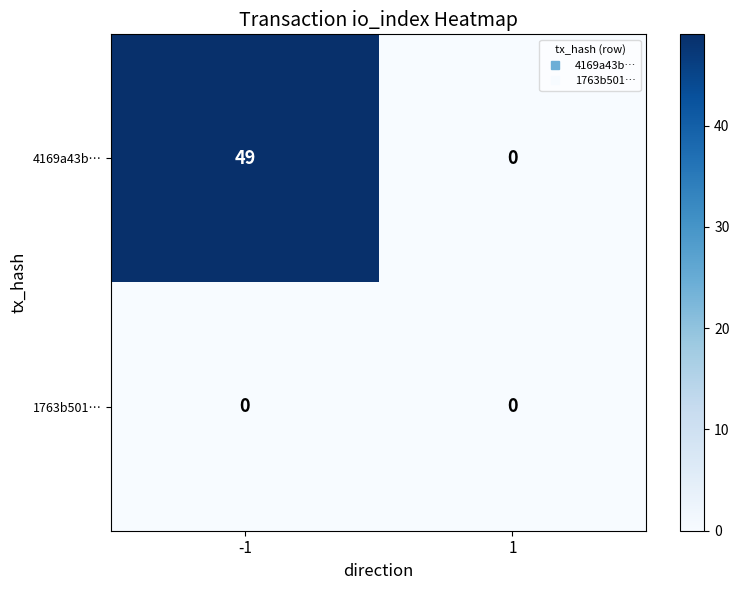

Which series has the largest total across all categories?

4169a43b…